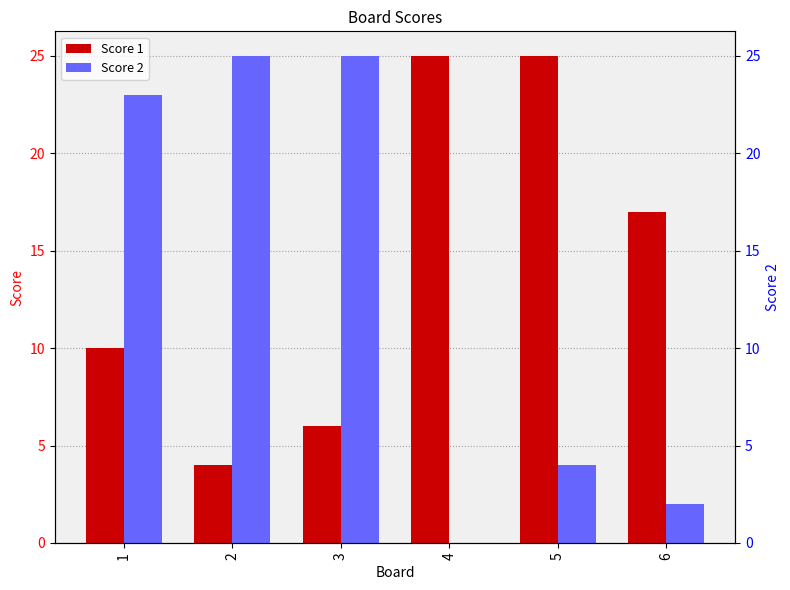

At which label is Score 1 closest to 14?

6